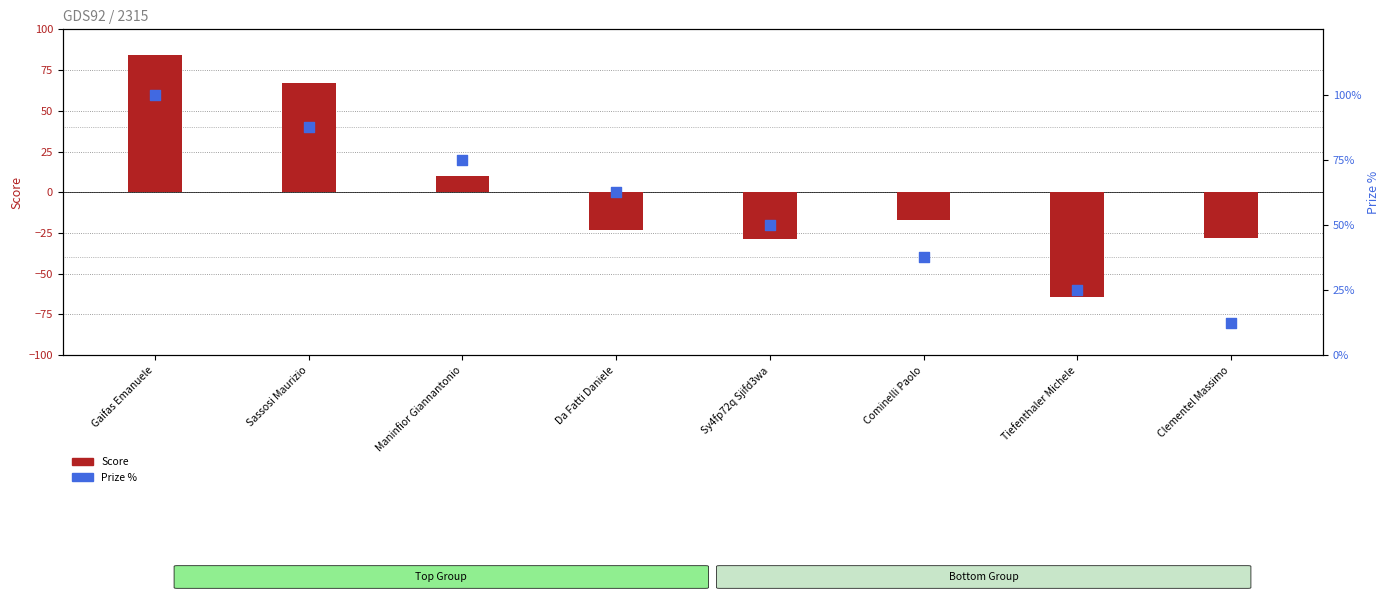

Is the value of Prize % at Da Fatti Daniele greater than the value of Score at Da Fatti Daniele?

Yes